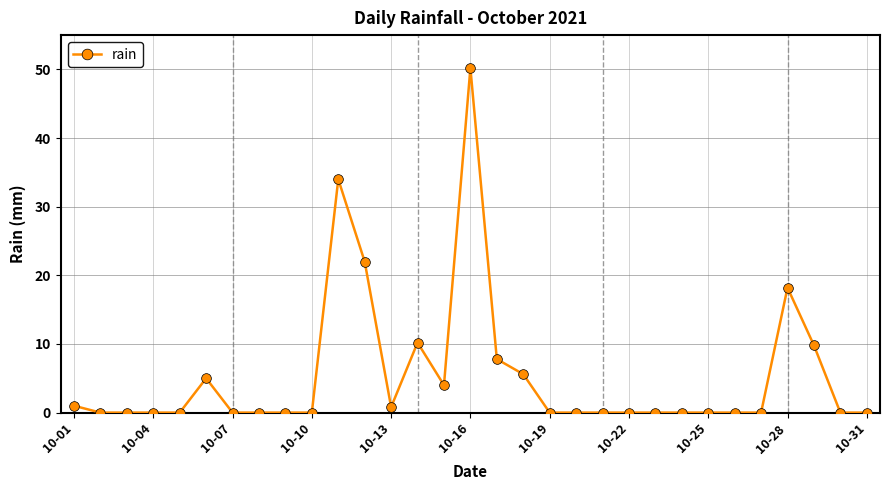

How many lines are shown in the chart?

1